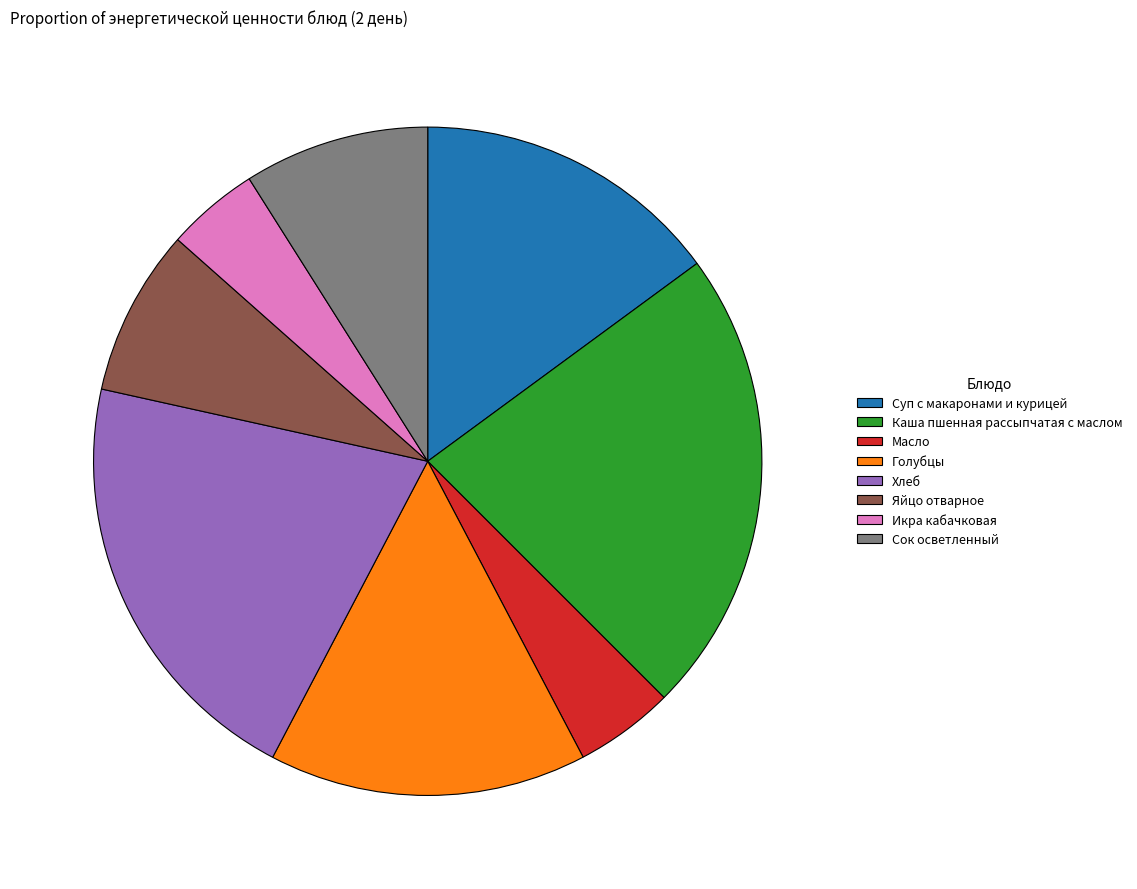

Which slice is the largest?

Каша пшенная рассыпчатая с маслом